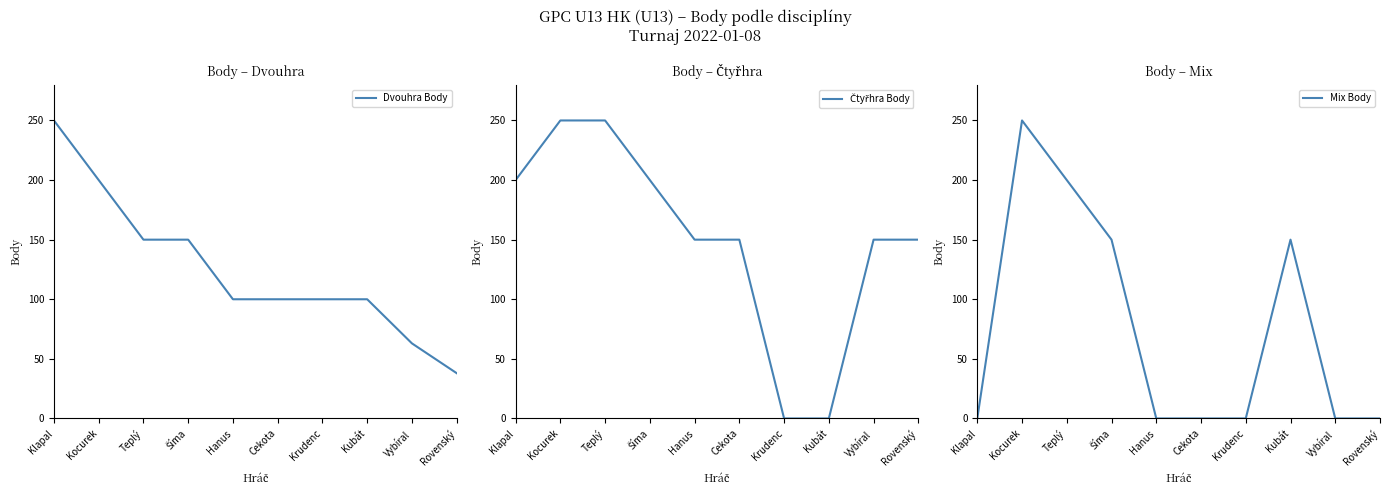

At Šíma, list the series in order from smallest to largest.

Dvouhra Body, Mix Body, Čtyřhra Body